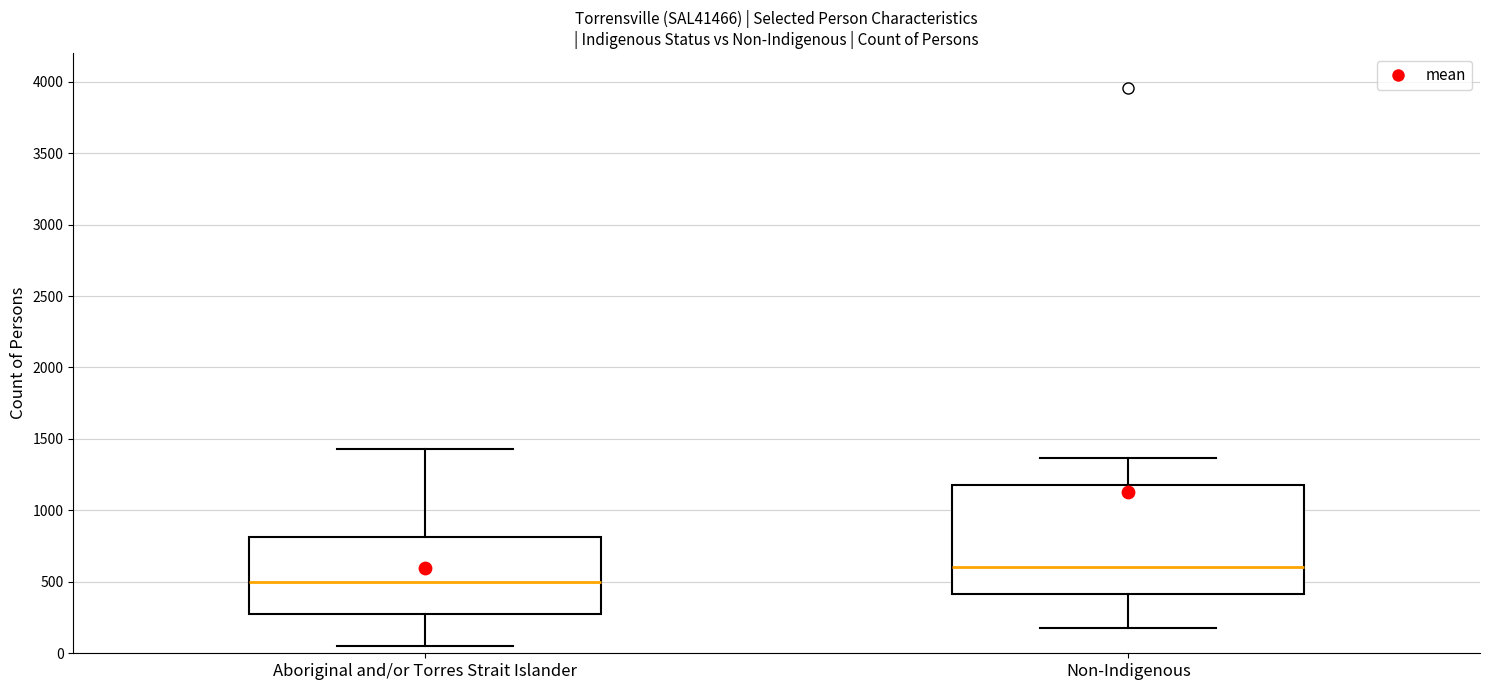

Reading left to right, read every box against the y-axis: the position of its median line, the range the box covers, and the ends of its whiskers. The values are not printed on the chart, so give them approximately, as read against the axis.

Aboriginal and/or Torres Strait Islander: median 500, box 300 to 800, whiskers 50 to 1450
Non-Indigenous: median 600, box 400 to 1200, whiskers 200 to 1350